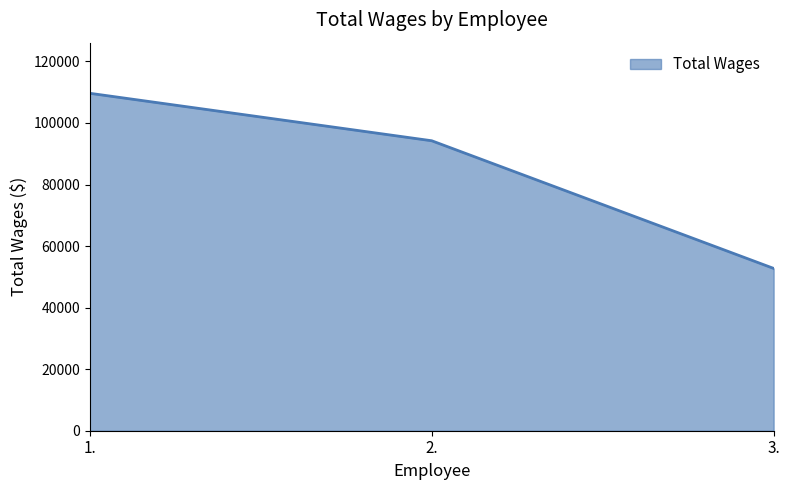

List the labels in order of value, largest first.

1., 2., 3.